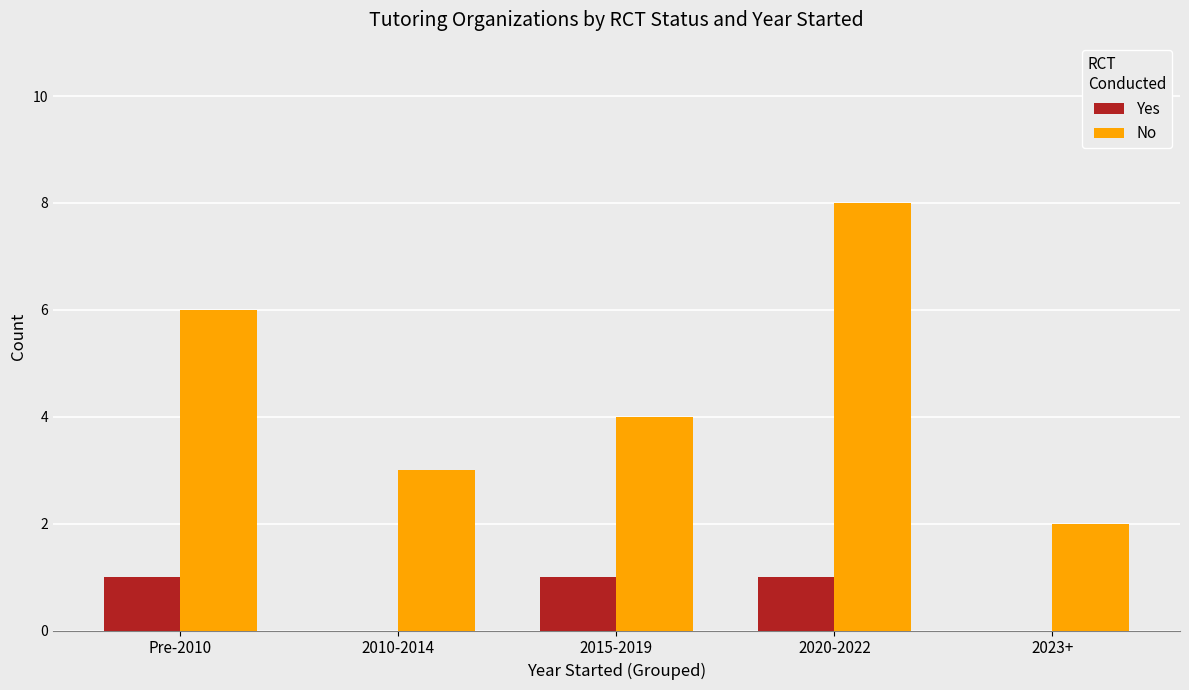

Does the chart contain stacked bars?

No